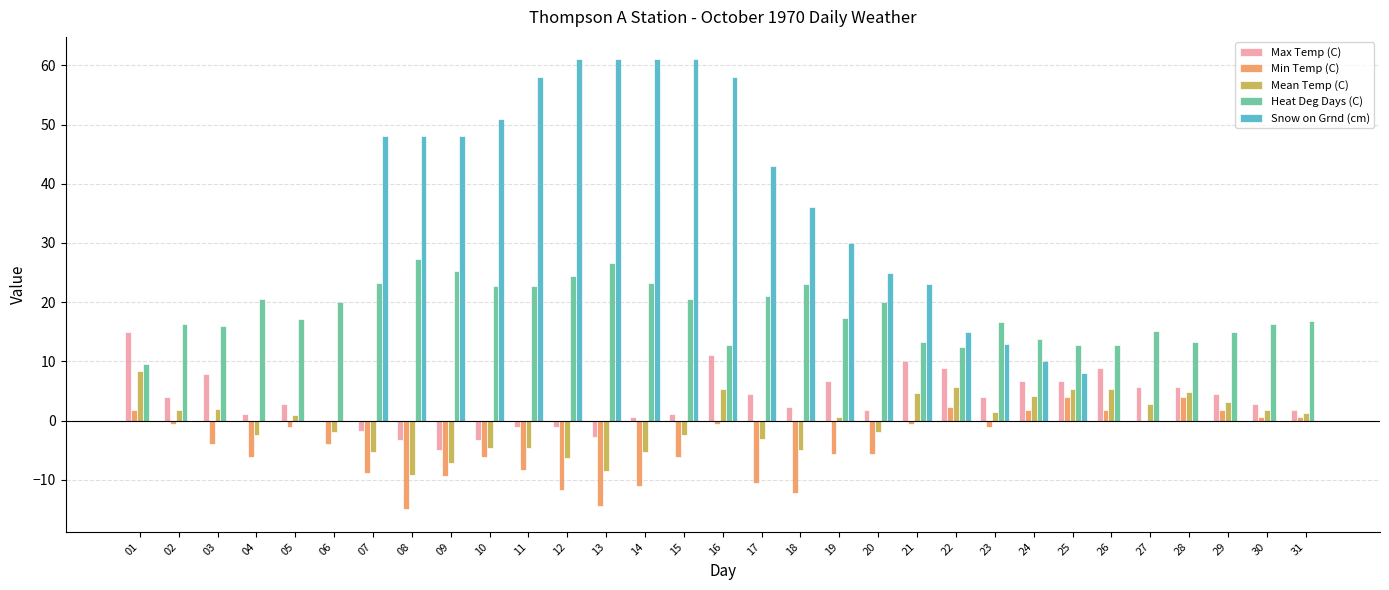

What is the highest value of the Max Temp (C) series?

15.0